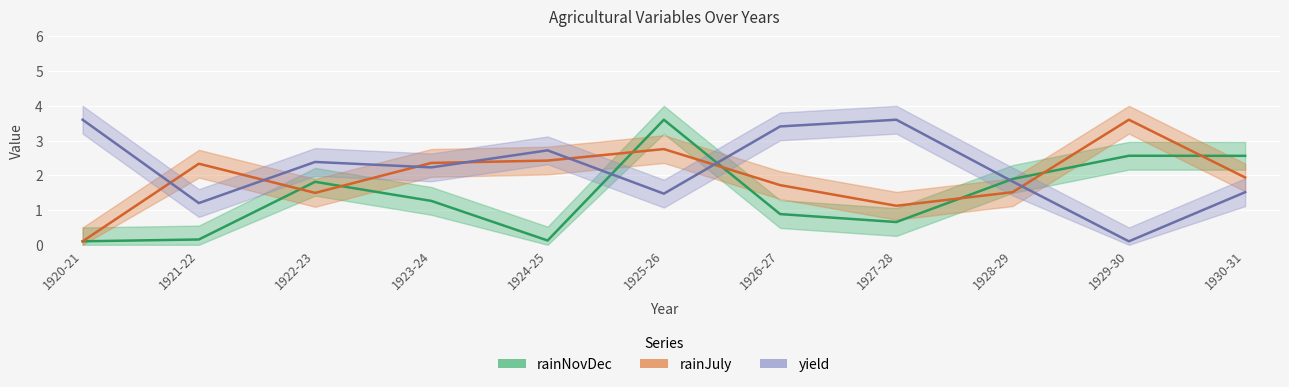

Between which two adjacent categories do rainJuly and rainNovDec first intersect?

1921-22 and 1922-23